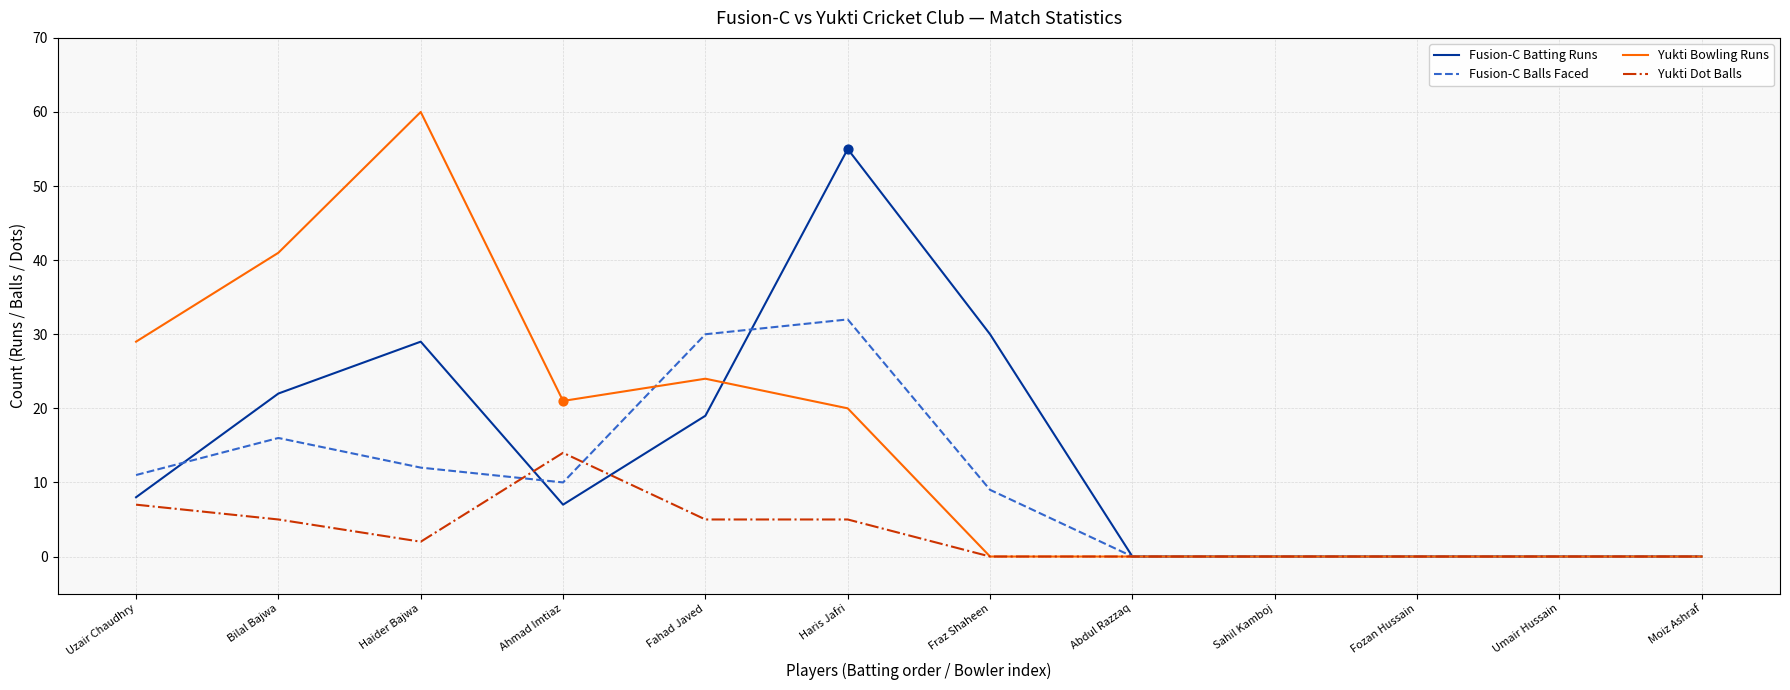

What is the total value across all series at Bilal Bajwa?

84